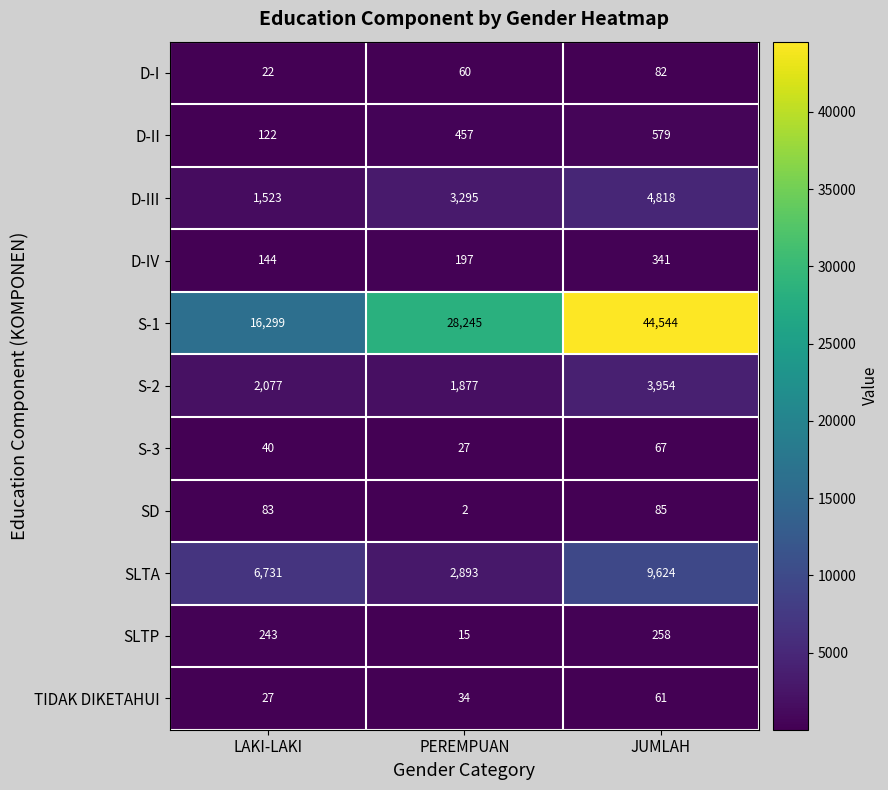

How many categories are shown in the chart?

3